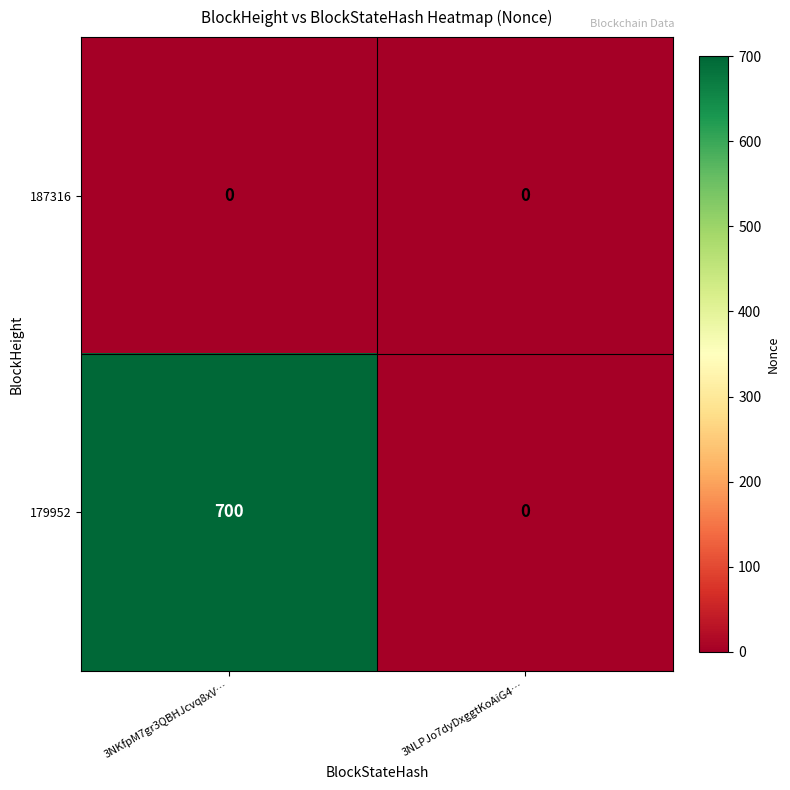

At how many categories does at least one series exceed 575?

1